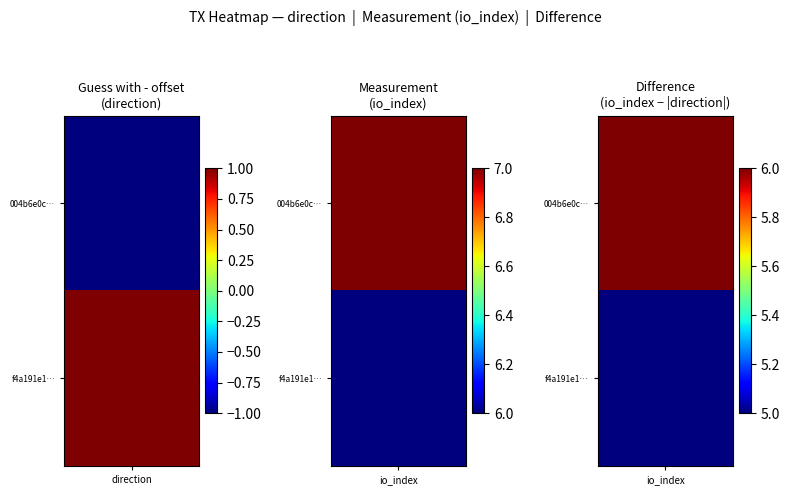

Between 1 and -1, which is larger?

1